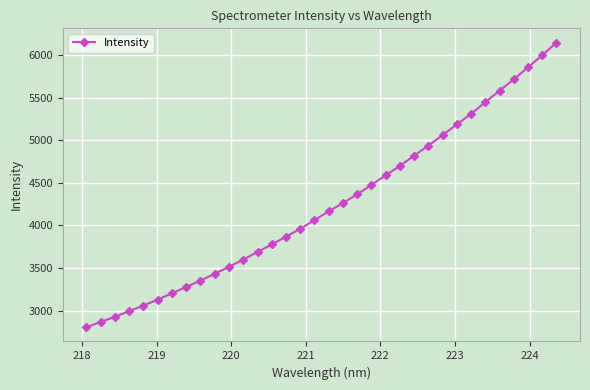

What is the value of the 21st point from the left?

4475.6